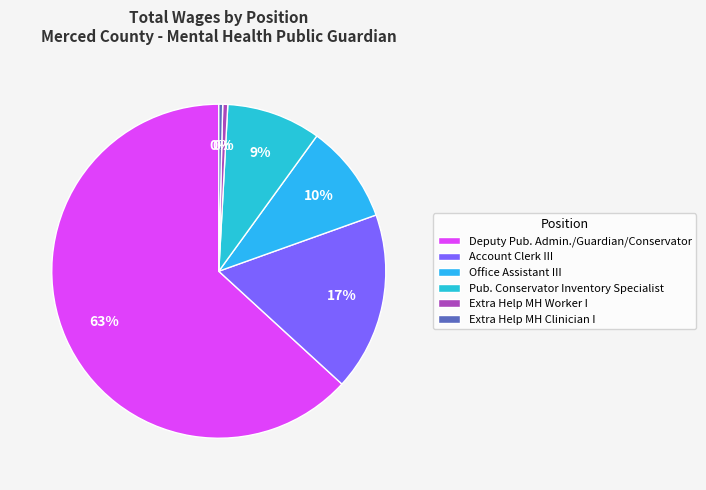

Which category accounts for the majority?

Deputy Pub. Admin./Guardian/Conservator